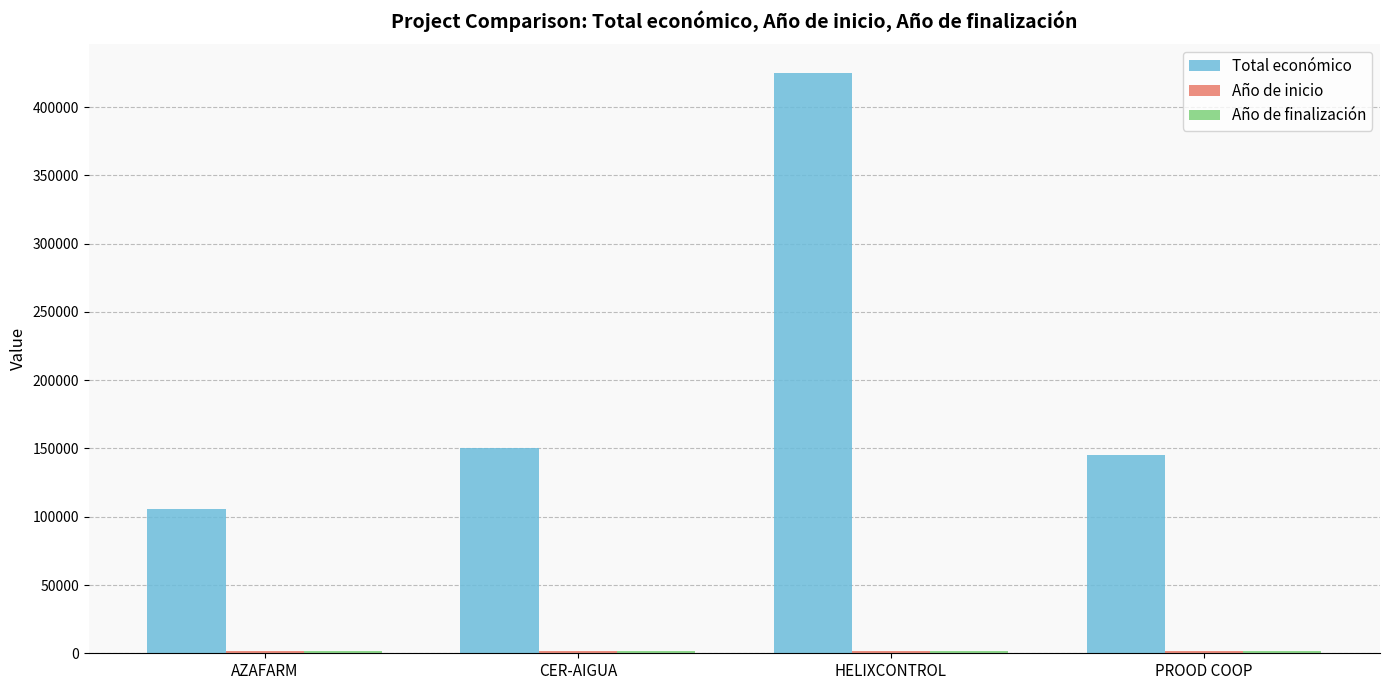

Which series has the largest total across all categories?

Total económico